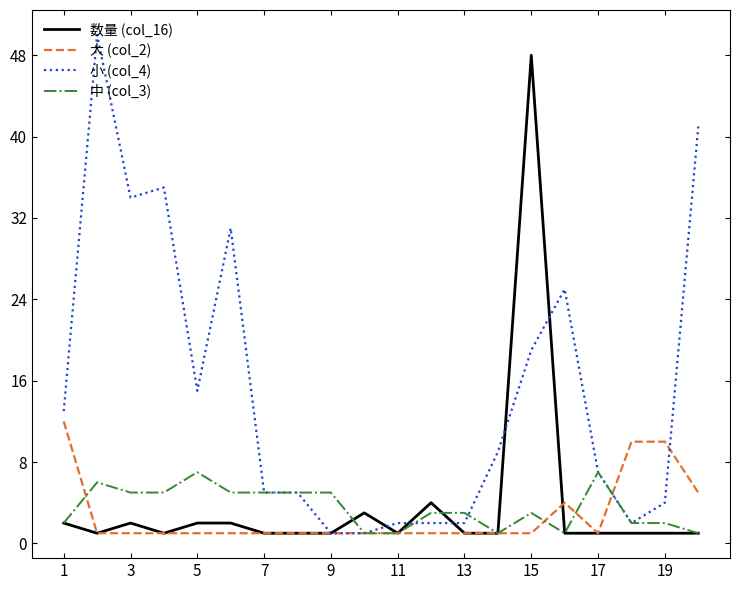

Which series has the largest total across all categories?

小 (col_4)